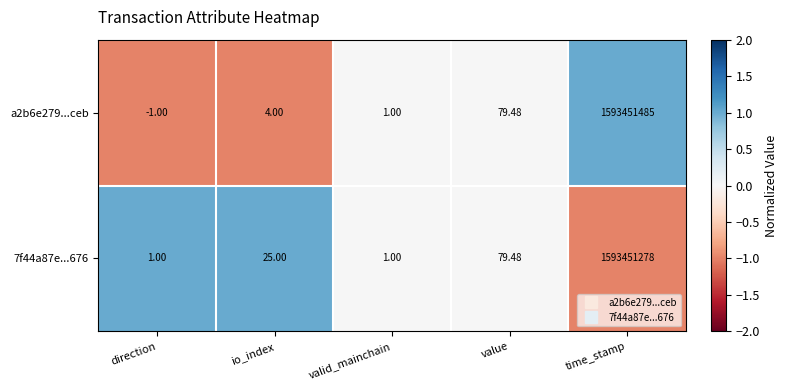

At how many categories does at least one series exceed 0?

5